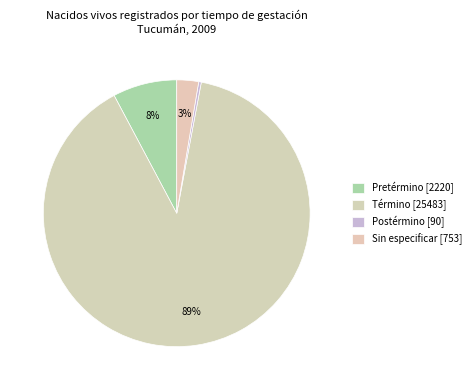

How many segments does this pie chart have?

4